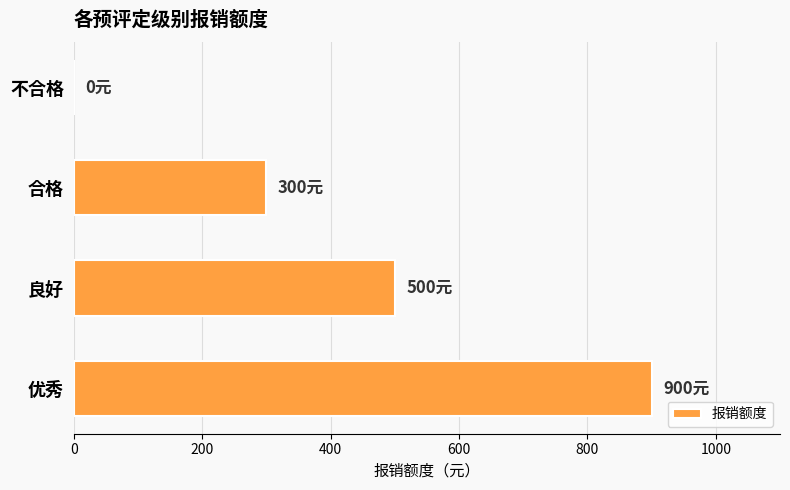

Is it true that the value at 优秀 is 900?

True